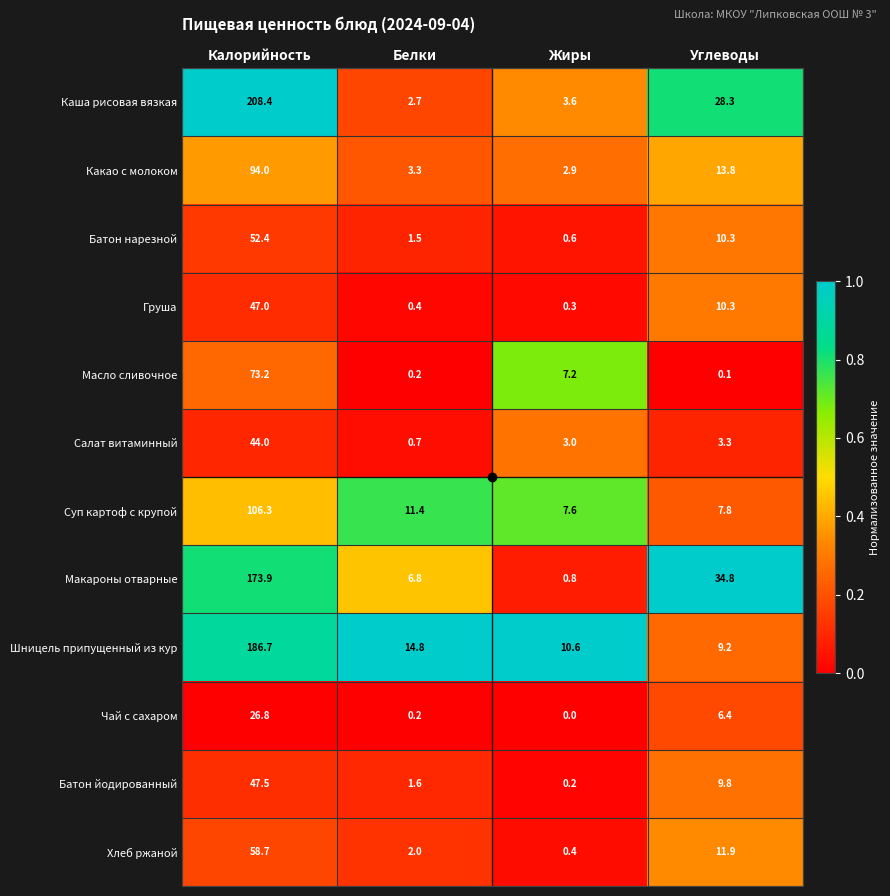

At how many categories does at least one series exceed 0?

4